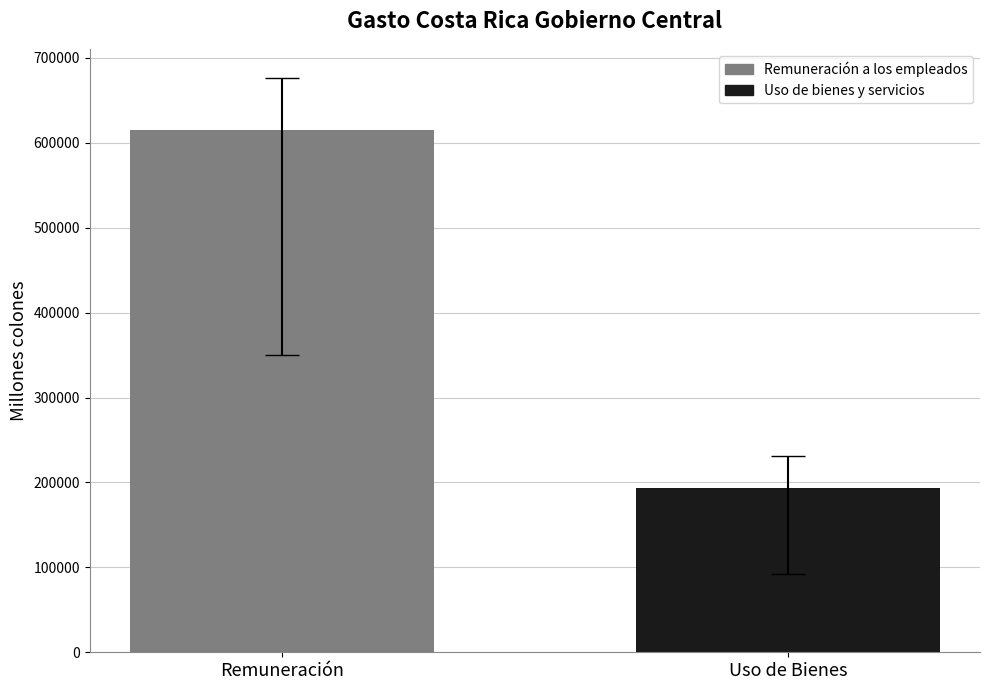

List the series in order of their peak value, lowest first.

Uso de bienes y servicios, Remuneración a los empleados